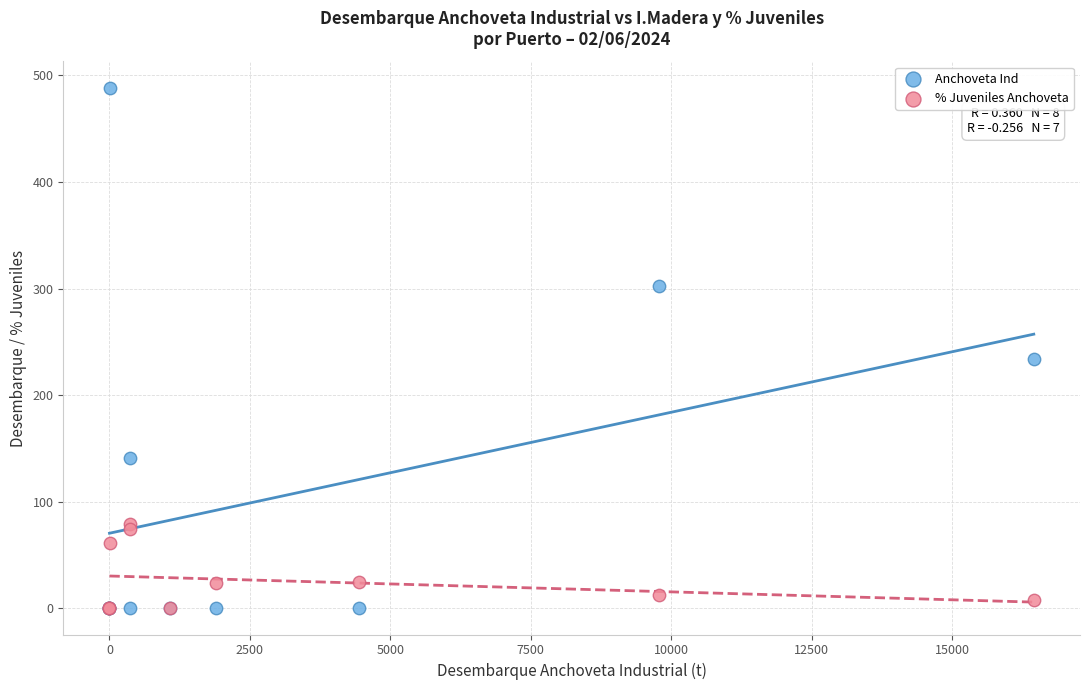

In the Anchoveta Ind series, what Y value is closest to 244?

234.0